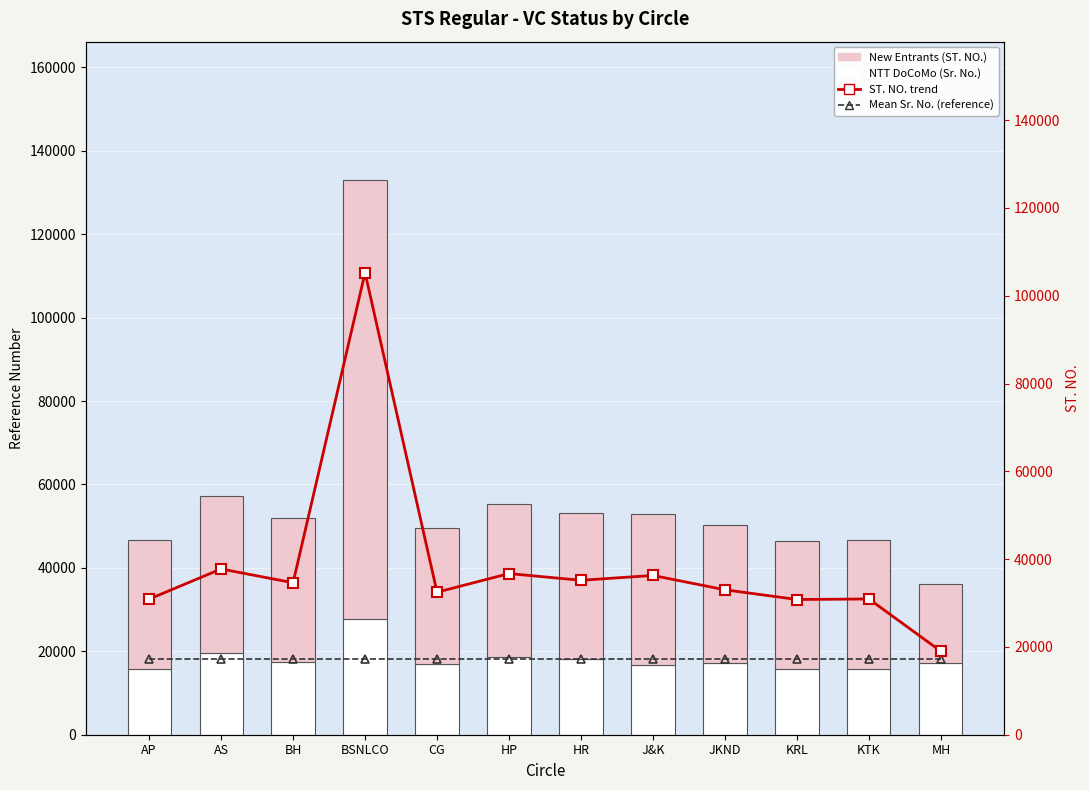

What is the difference between the second highest and minimum values in the ST. NO. trend series?

18751